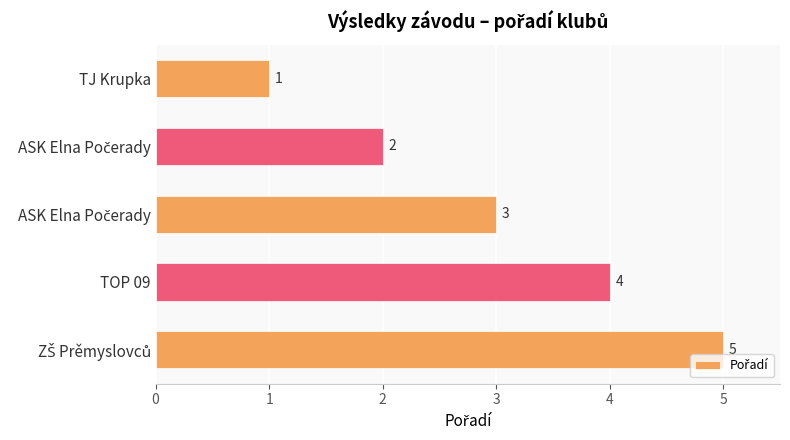

How many data points does each series have?

5